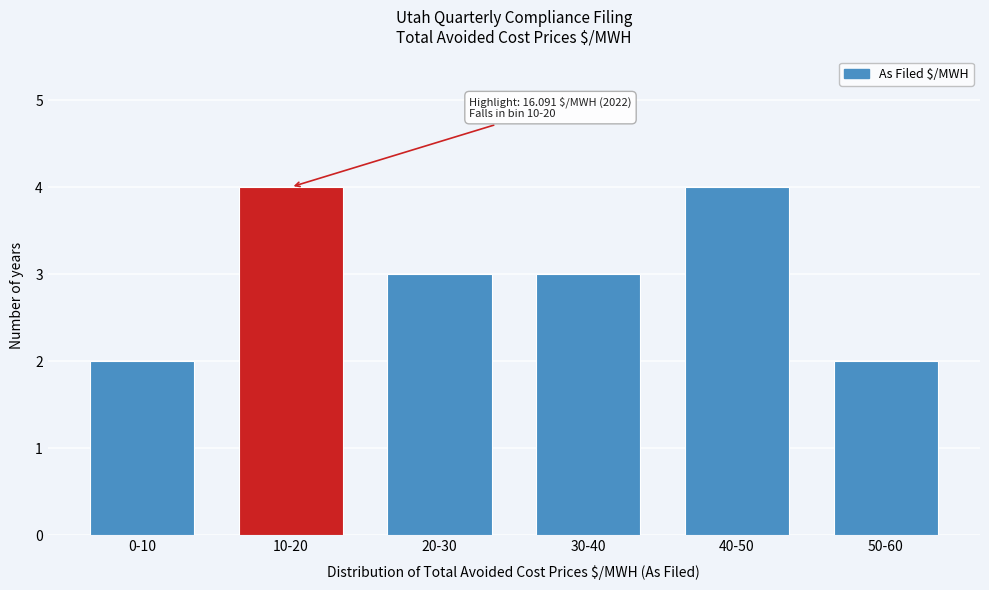

Reading left to right, transcribe all the data shown in this chart.

0-10=2	10-20=4	20-30=3	30-40=3	40-50=4	50-60=2